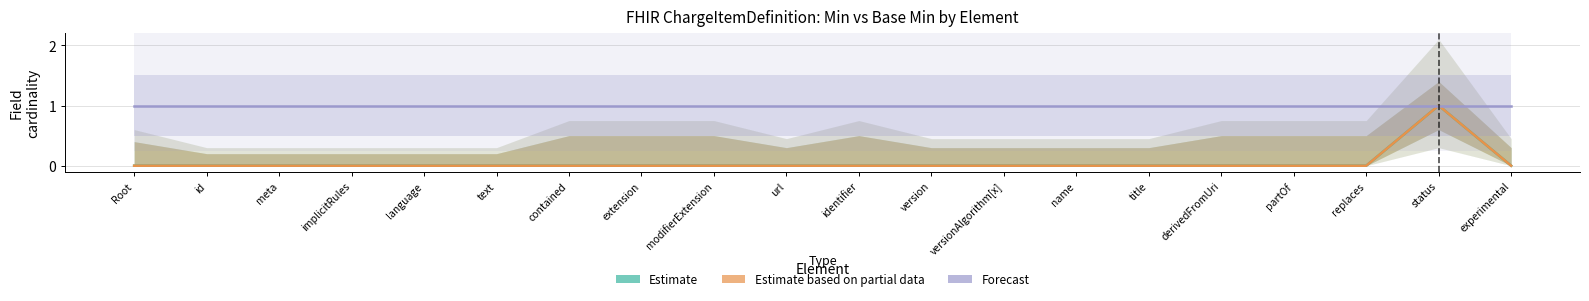

Is the value of Base Min (Estimate based on partial data) at status greater than the value of Max numeric (Forecast) at status?

No